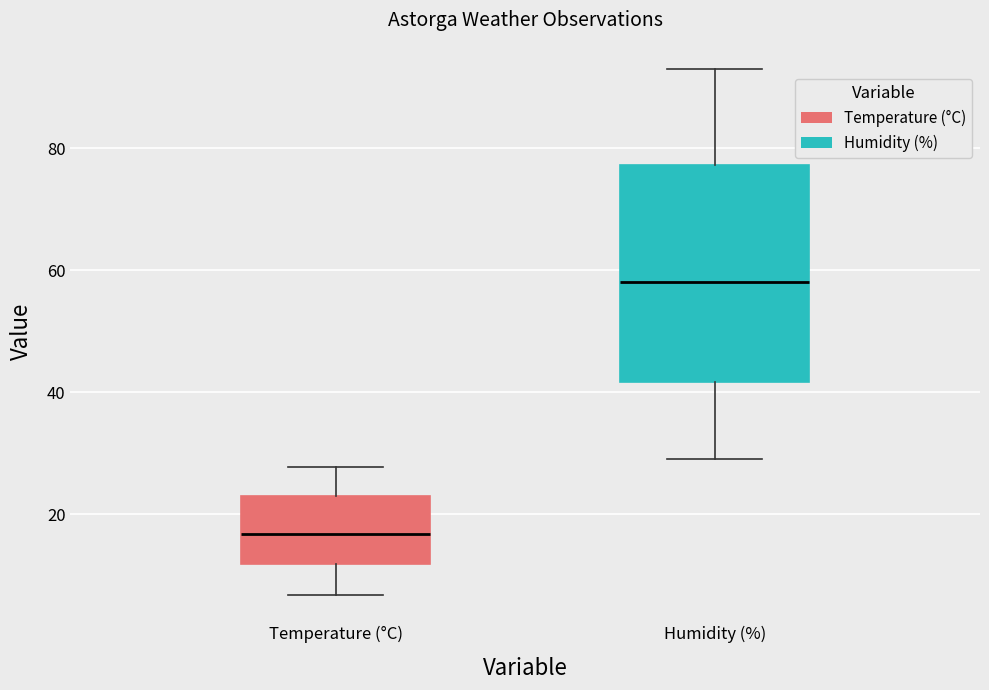

Reading left to right, transcribe this box plot: for each box, give where its median line is, the range the box spans, and where its two whiskers end, as read against the y-axis. The values are not printed on the chart, so give them approximately, as read against the axis.

Temperature (°C): median 16, box 12 to 22, whiskers 6 to 28
Humidity (%): median 58, box 42 to 78, whiskers 30 to 94